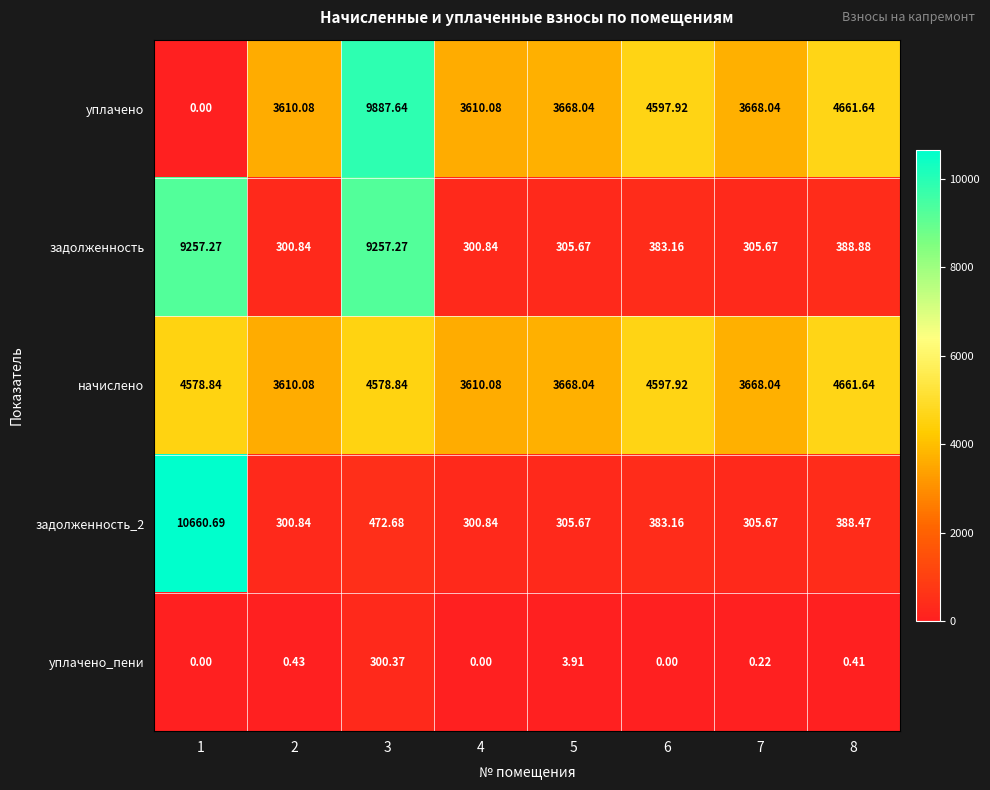

Between 5 and 7, which series saw the biggest shift?

уплачено_пени